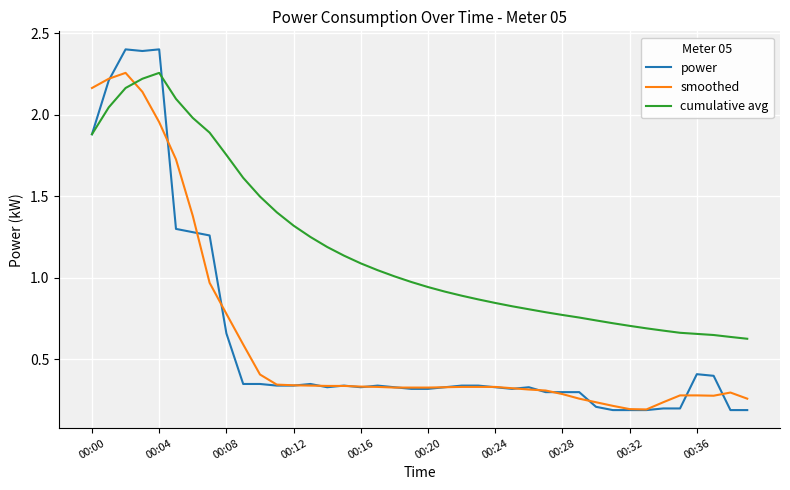

True or false: cumulative avg and power cross at least once.

True